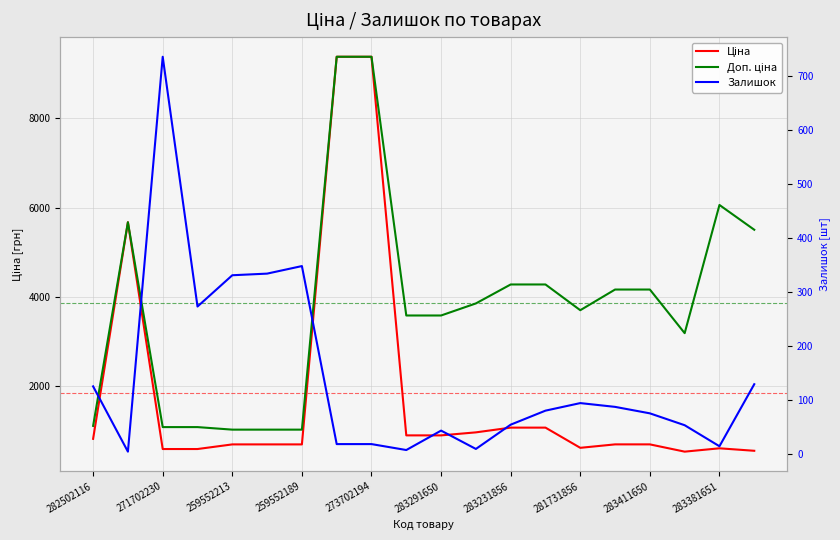

True or false: Доп. ціна and Ціна intersect in this chart.

False